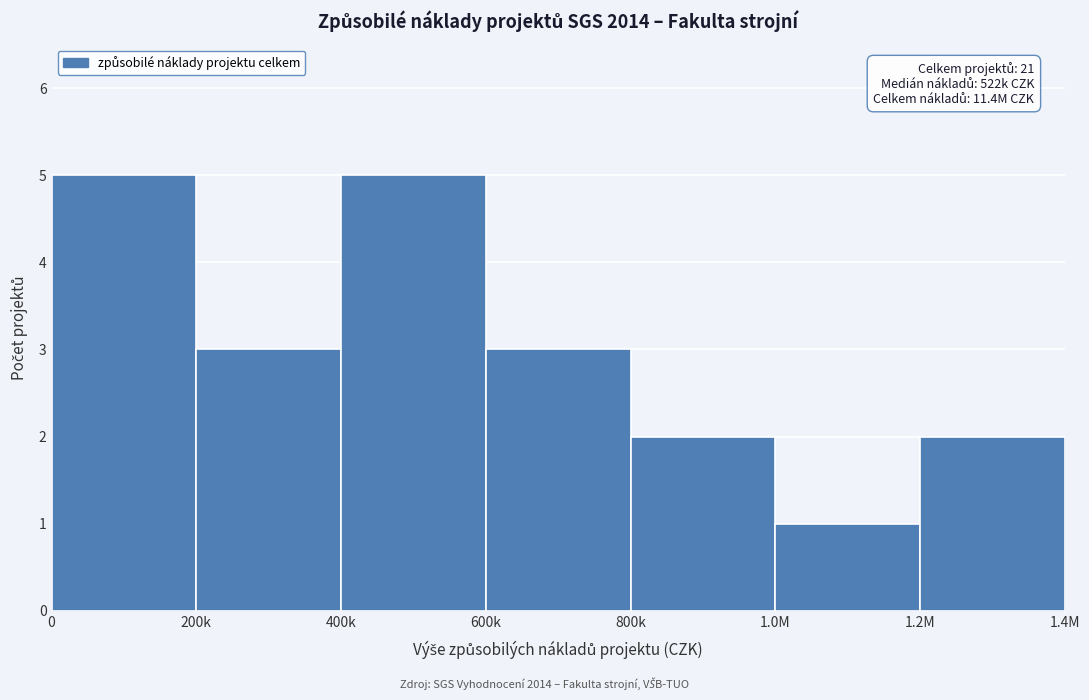

Reading right to left, list all the values displayed in this chart.

1.2M=2	1.0M=1	800k=2	600k=3	400k=5	200k=3	0=5